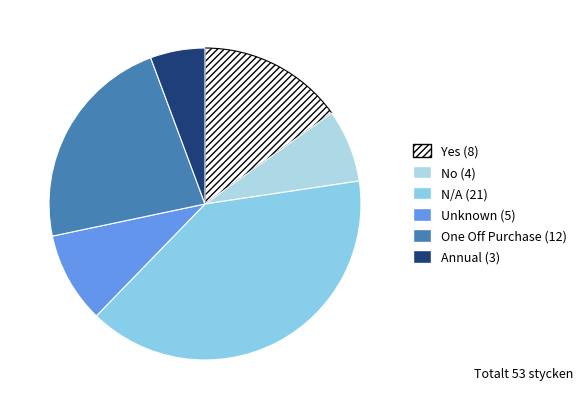

Rank the categories by value from lowest to highest.

Annual, No, Unknown, Yes, One Off Purchase, N/A